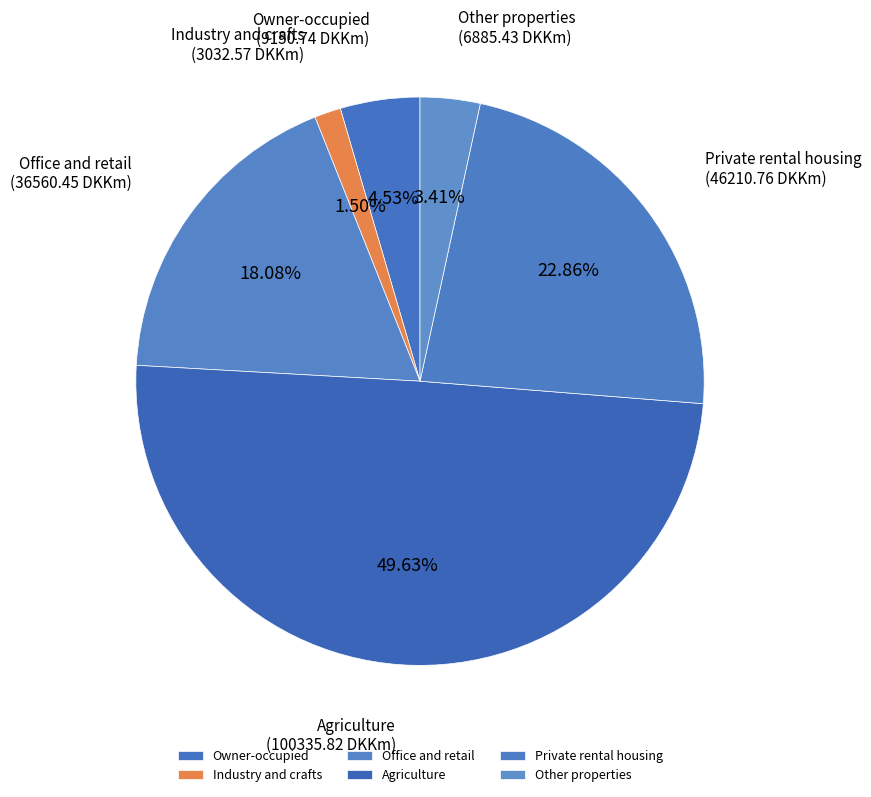

Which has a higher value, Office and retail or Agriculture?

Agriculture